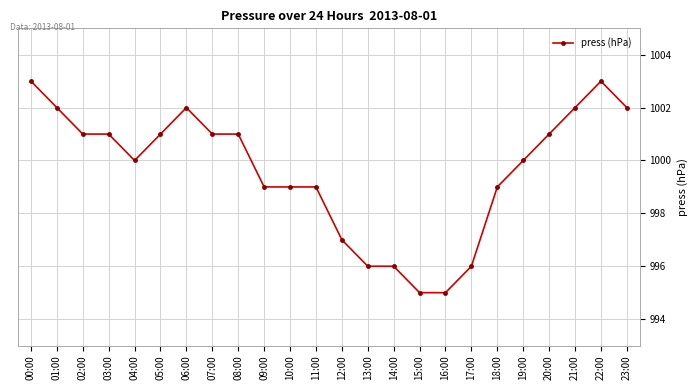

The value at 17:00 is 1413. True or false?

False